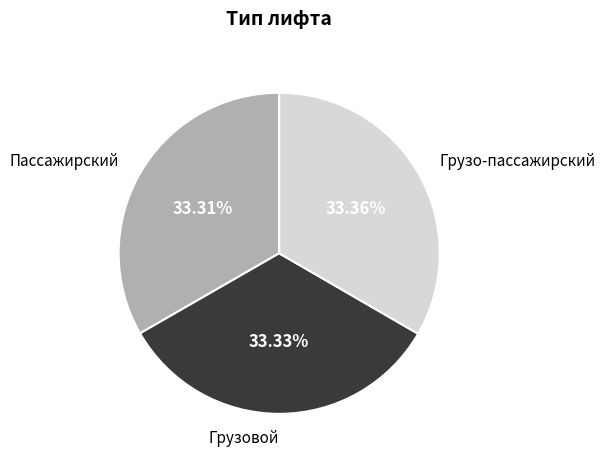

What percentage is the Пассажирский slice, to the nearest percent?

33%